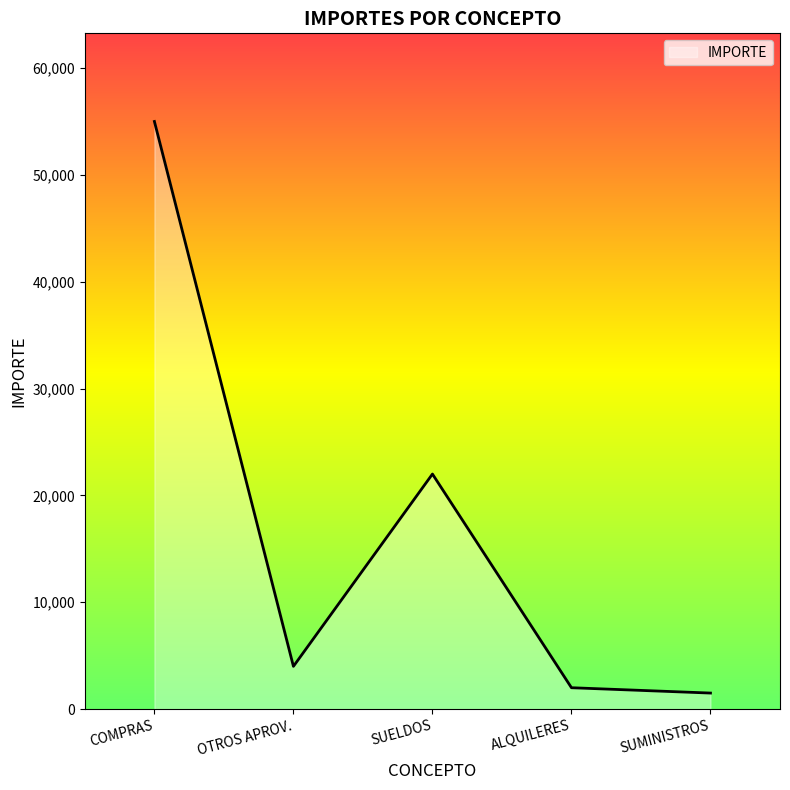

The chart shows a value of 1318 at OTROS APROV.. True or false?

False